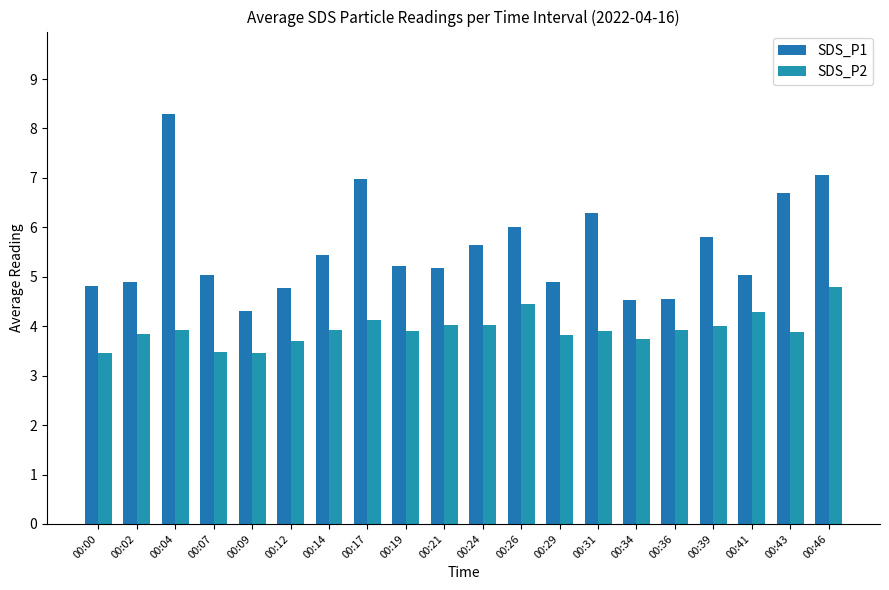

Which series changed the most between 00:07 and 00:09?

SDS_P1